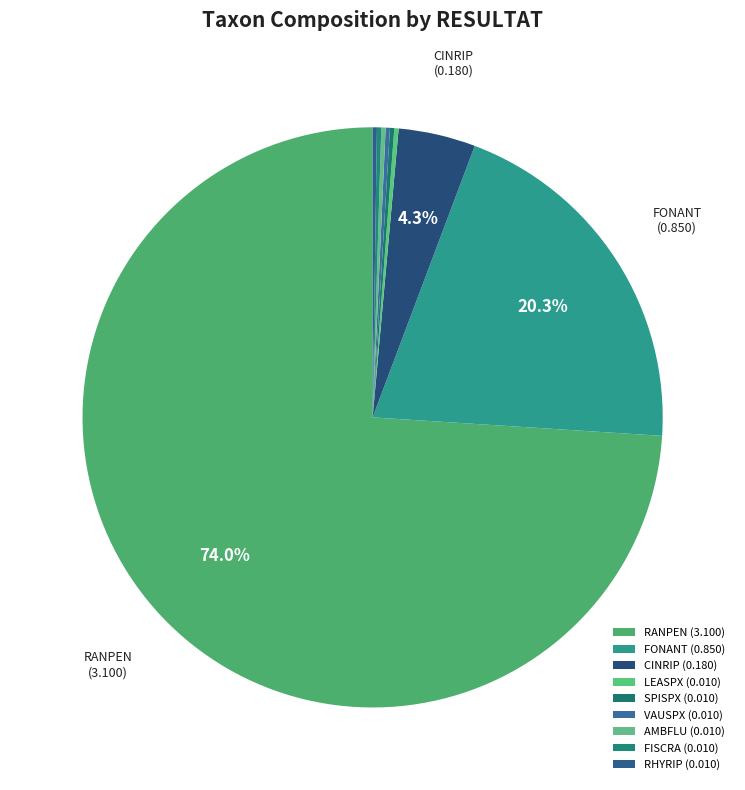

Rank the categories by value from highest to lowest.

RANPEN, FONANT, CINRIP, LEASPX, SPISPX, VAUSPX, AMBFLU, FISCRA, RHYRIP